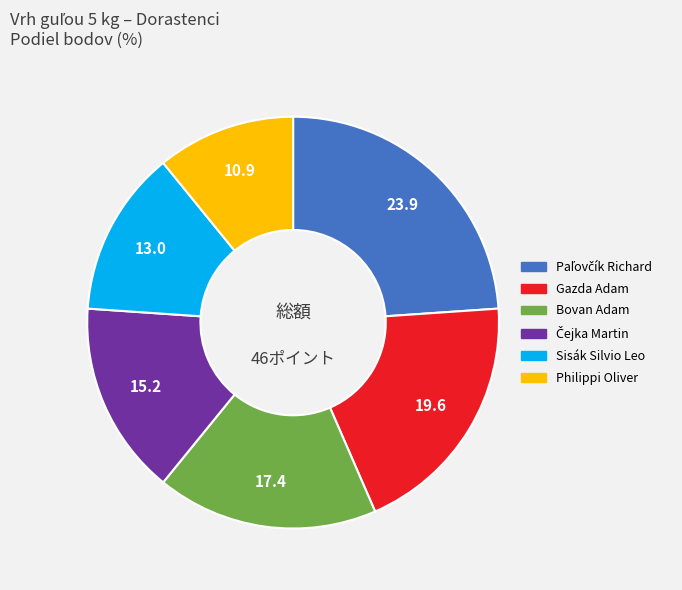

Combined, do Sisák Silvio Leo and Philippi Oliver account for over 50%?

No